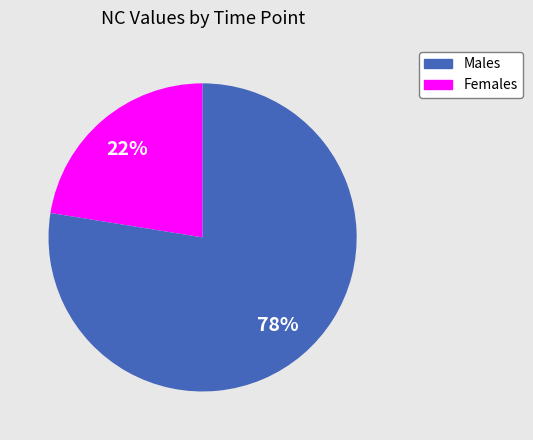

To the nearest percent, what is the average slice percentage?

50%